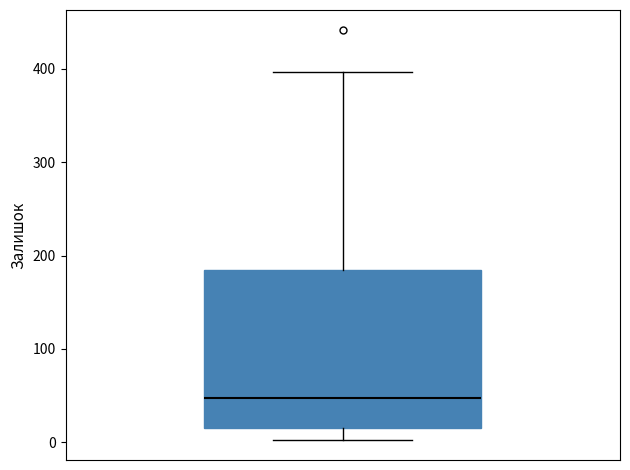

Transcribe this box plot: give where the median line is, the range the box spans, and where the two whiskers end, as read against the y-axis. The values are not printed on the chart, so give them approximately, as read against the axis.

median 50, box 20 to 180, whiskers 0 to 400